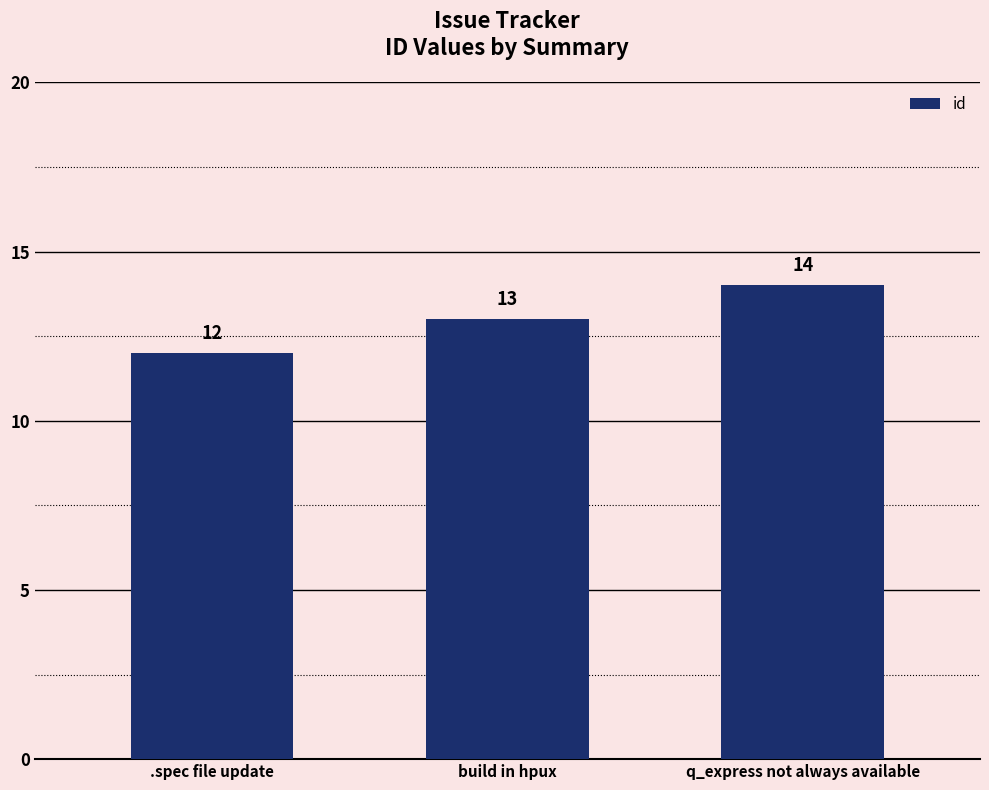

What is the average value?

13